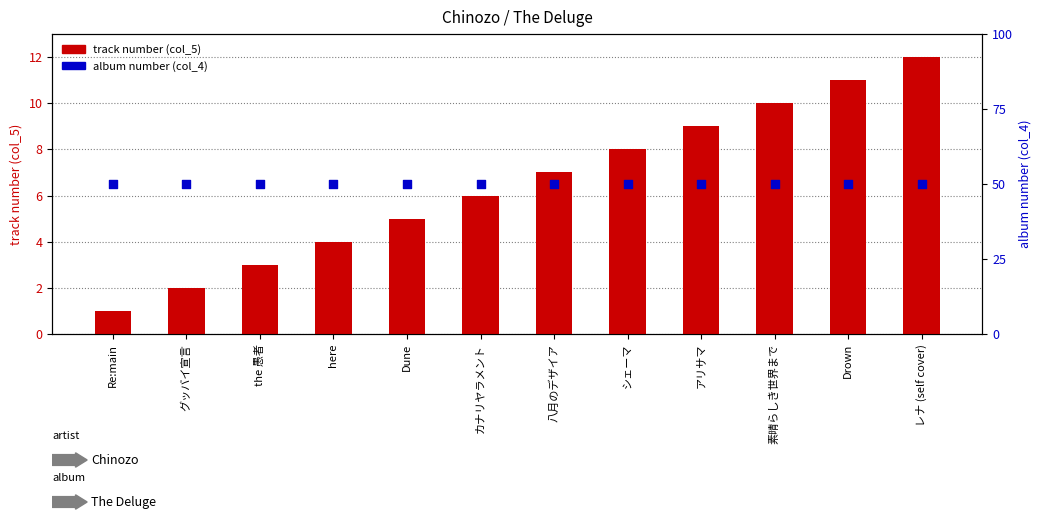

Is the value of album number (col_4) at アリサマ greater than the value of track number (col_5) at Drown?

No